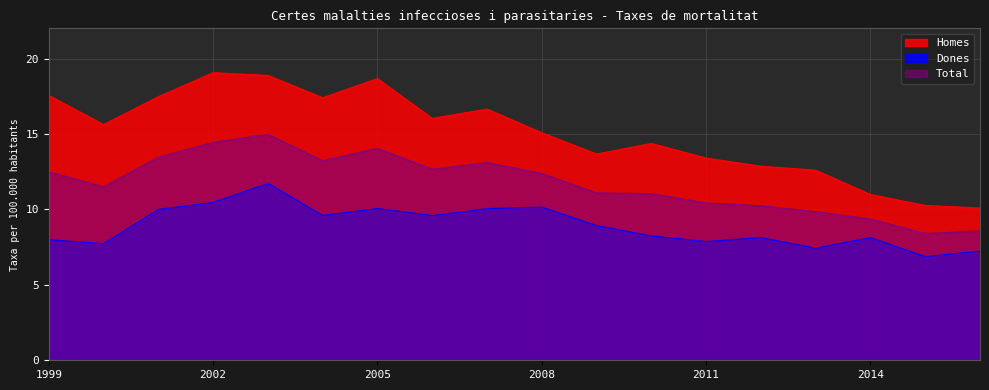

At which category is the sum across all series the highest?

2003